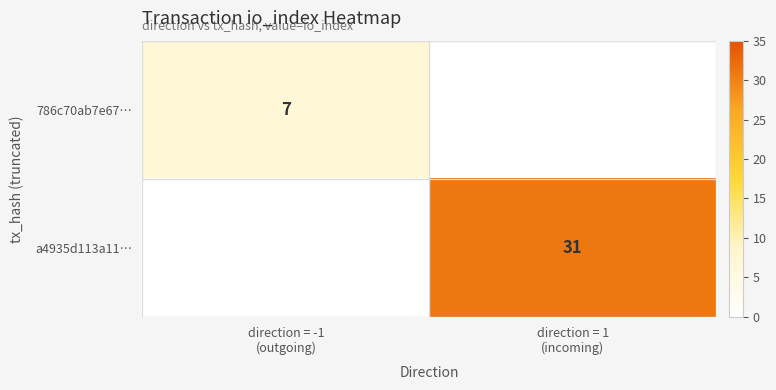

What is the sum of all a4935d113a11… values?

31